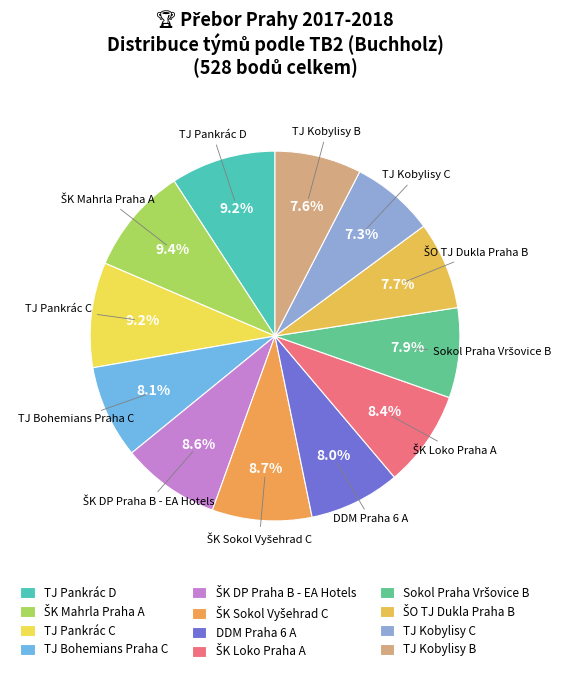

Is there a majority slice in this chart?

No